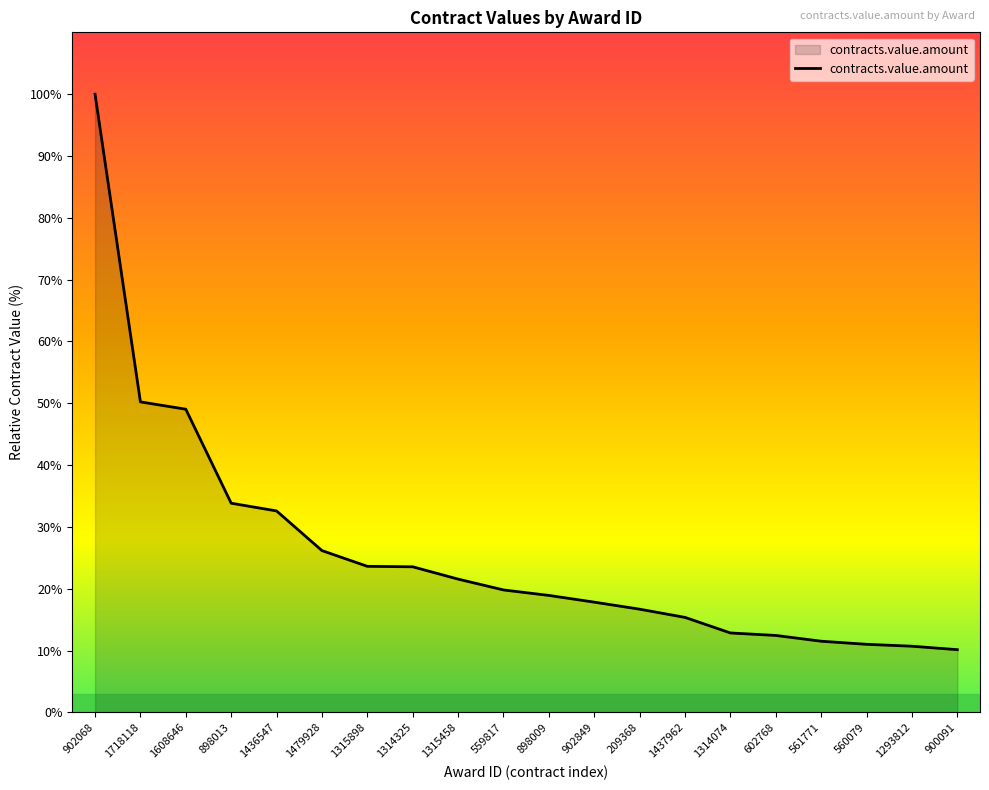

What is the greatest value displayed?

100.0